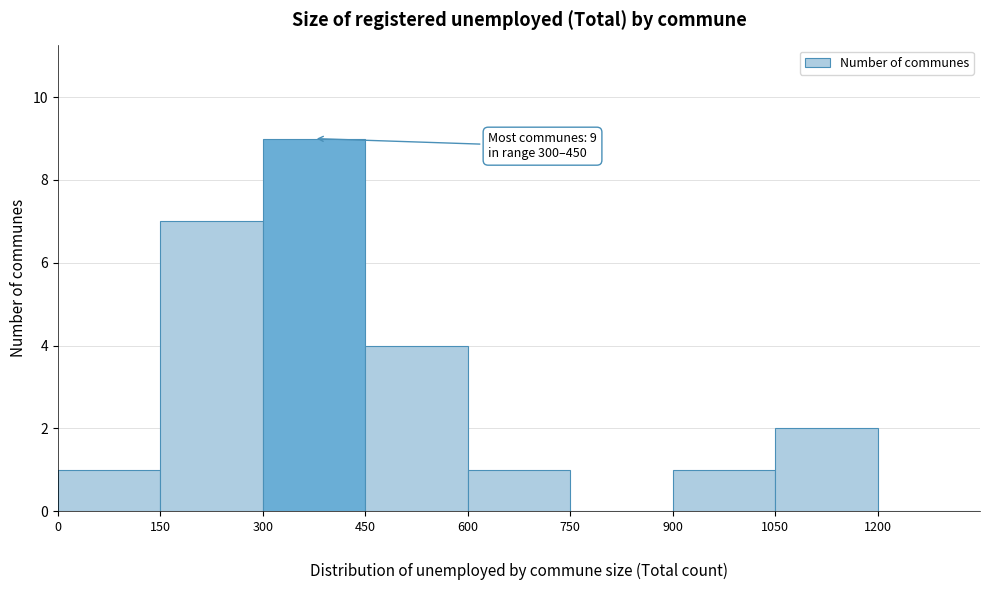

Which range on the x-axis has the tallest bar?

300 to 450